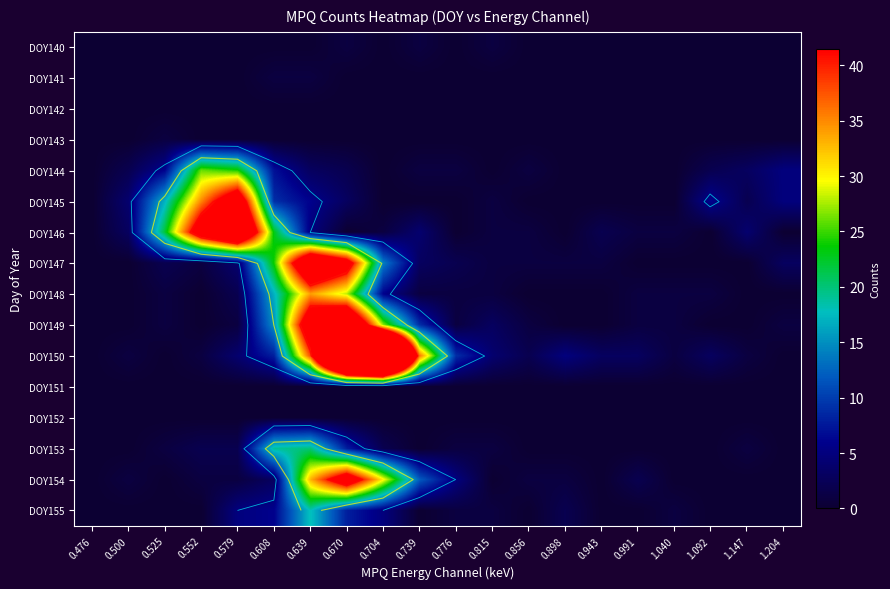

The value of DOY140 at 0.670 is 1. True or false?

True